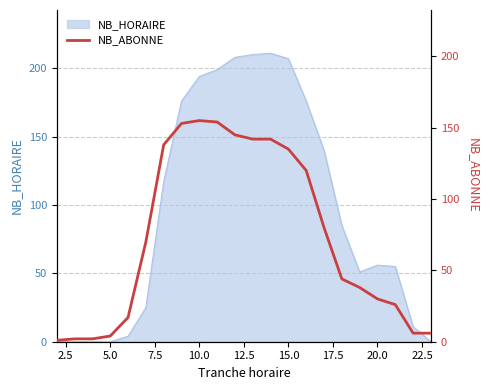

True or false: NB_HORAIRE has a value of 56 at 20.0.

True